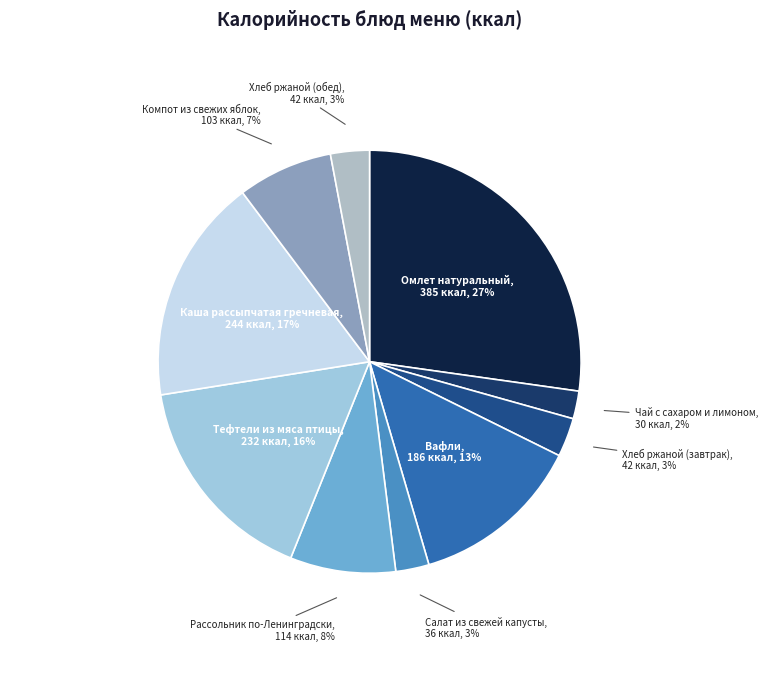

To the nearest percent, what percentage of the pie is Салат из свежей капусты?

3%